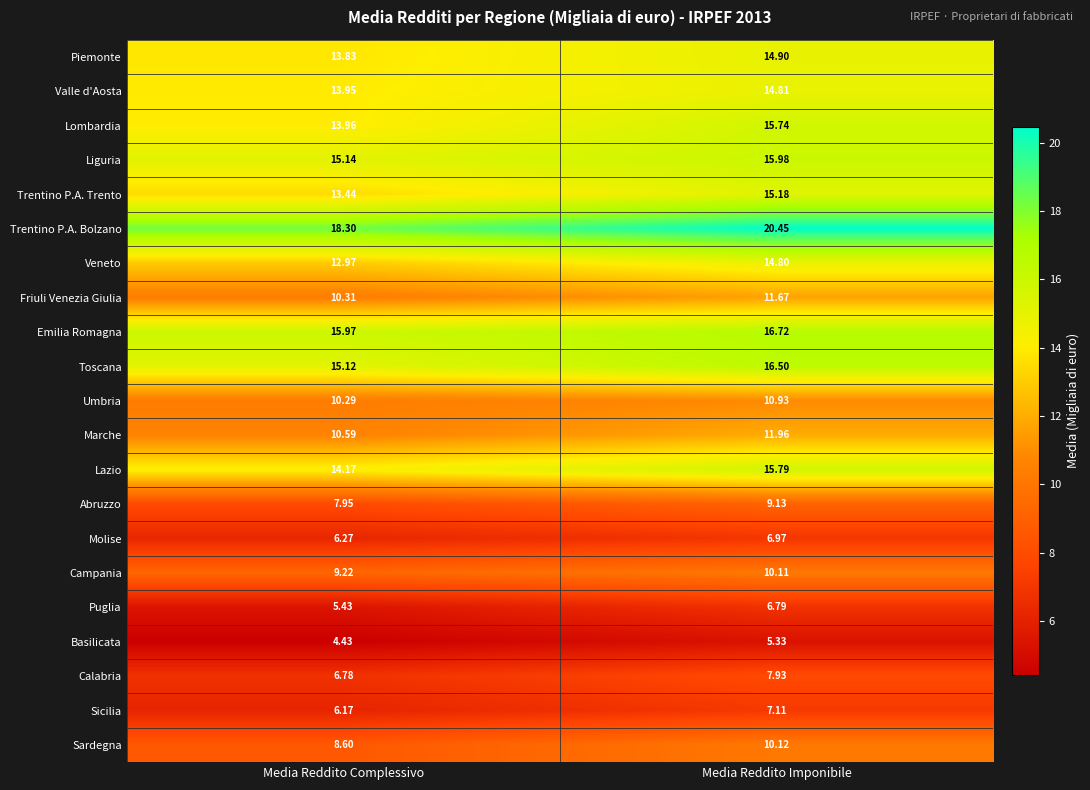

Which series has the widest spread of values?

Trentino P.A. Bolzano